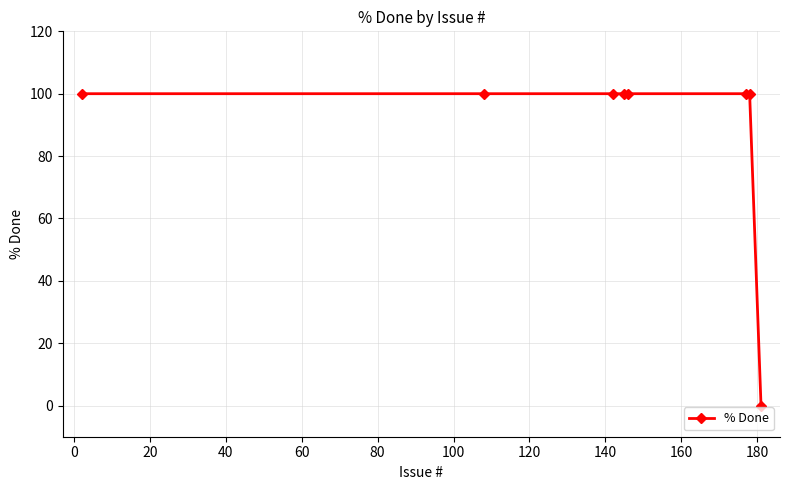

What is the greatest value displayed?

100